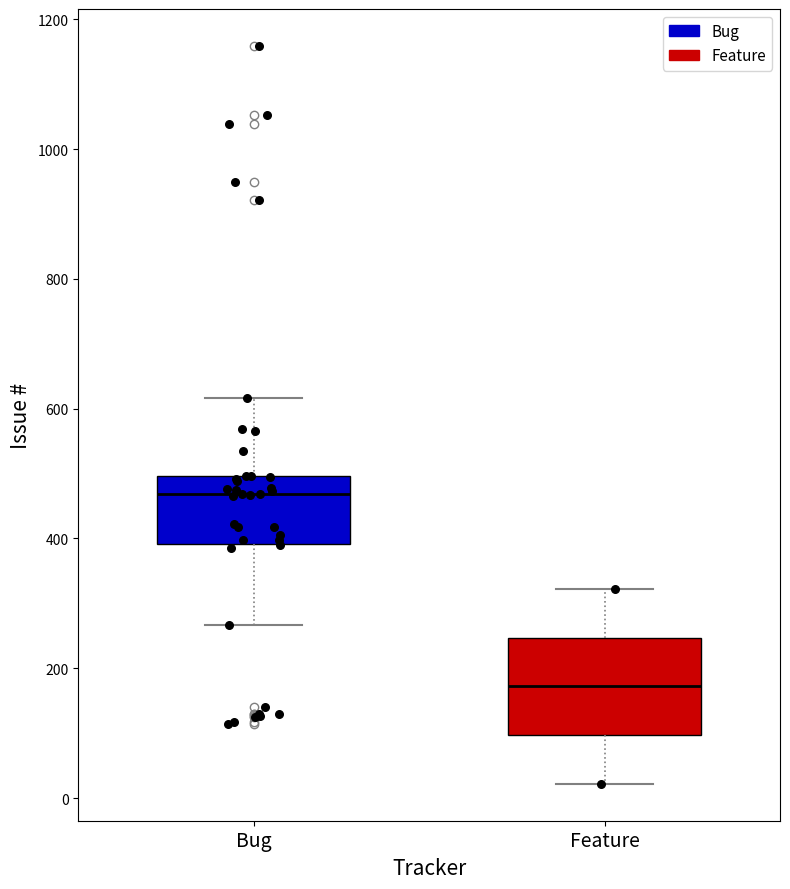

Comparing the boxes themselves (not the whiskers), which one is the tallest?

Feature